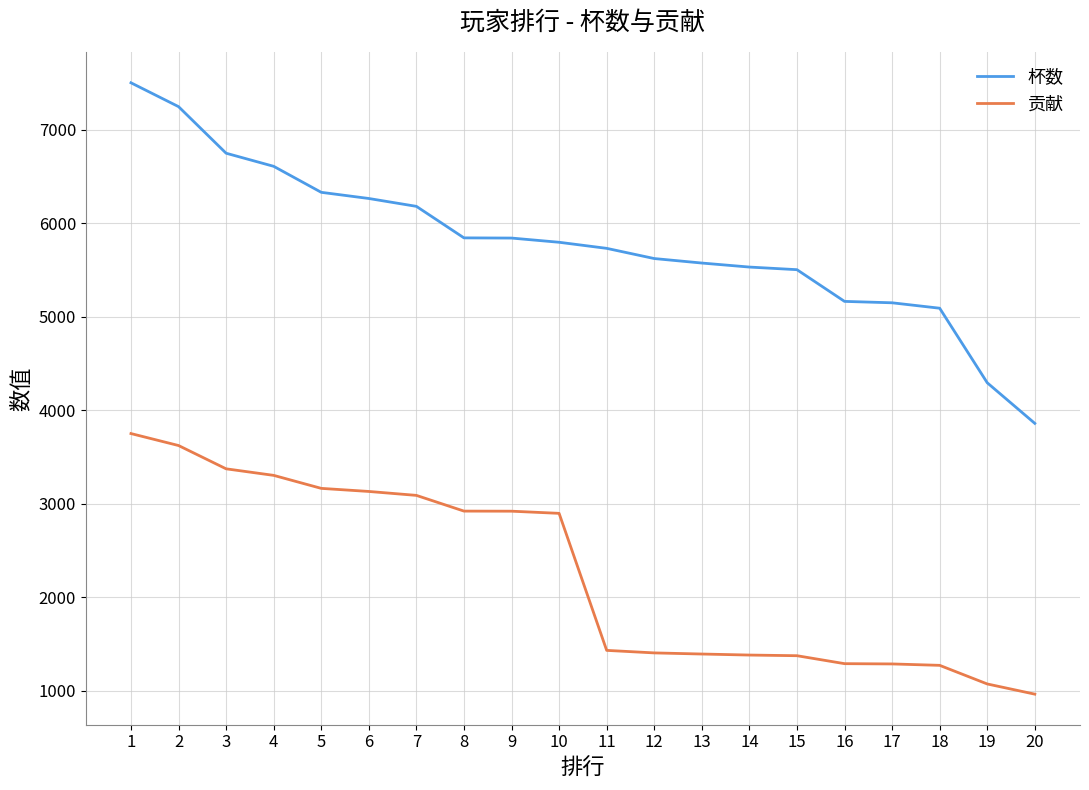

True or false: 杯数 and 贡献 cross at least once.

False